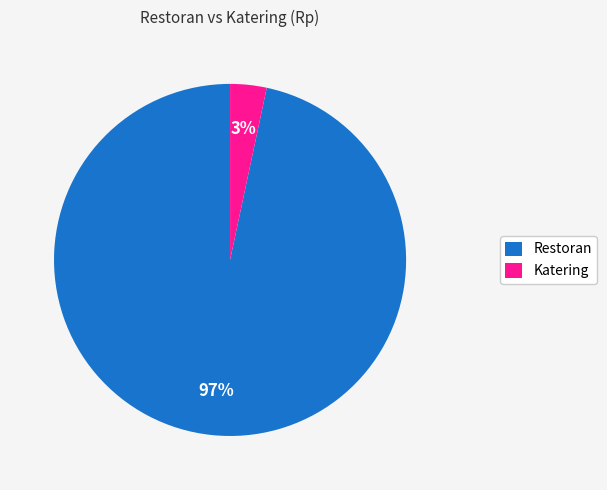

Rank the categories by value from highest to lowest.

Restoran, Katering